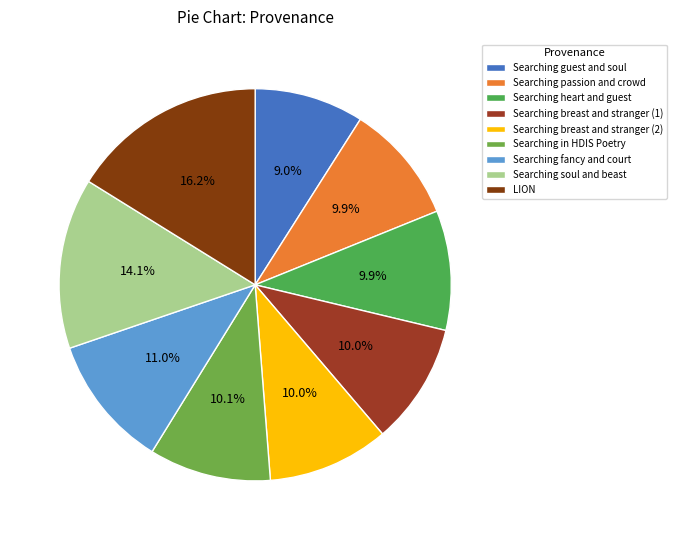

Between Searching heart and guest and LION, which is larger?

LION